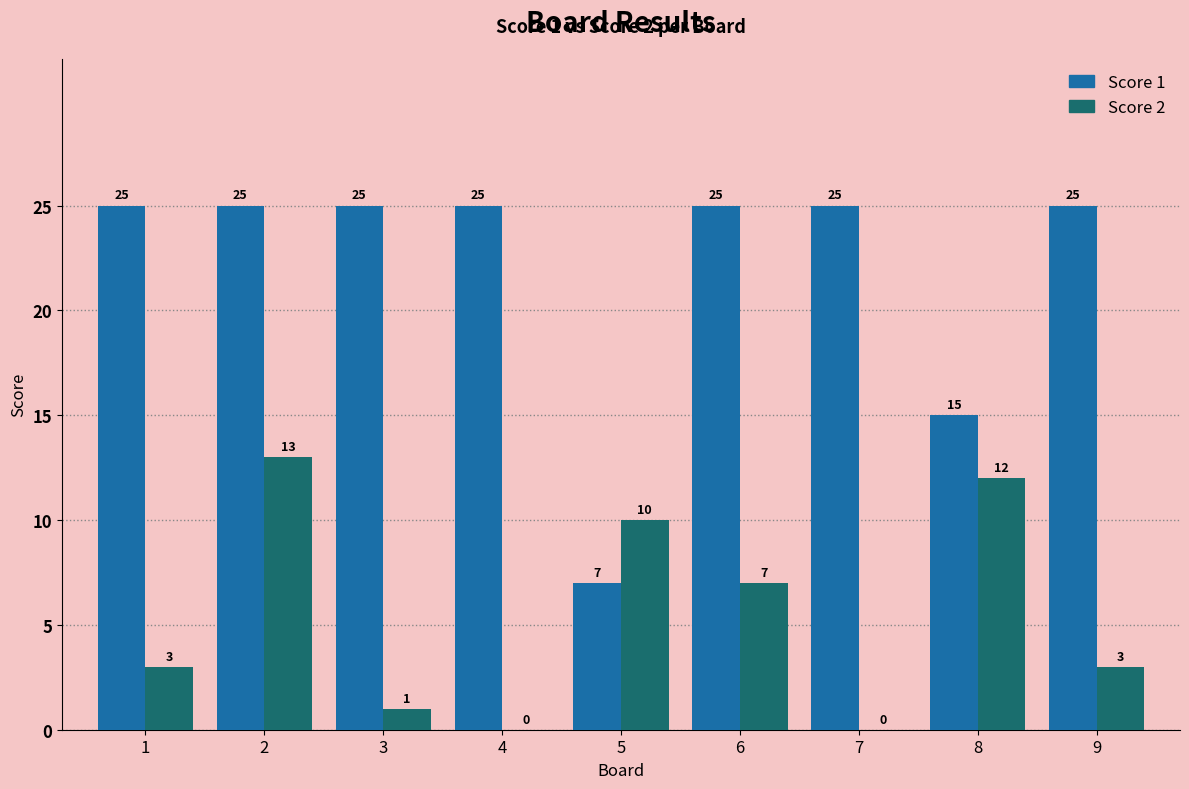

At which category is the sum across all series the highest?

2